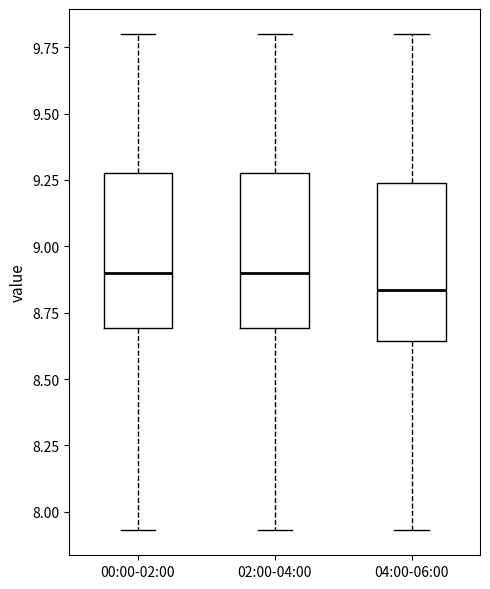

Which box's median line is the lowest?

04:00-06:00